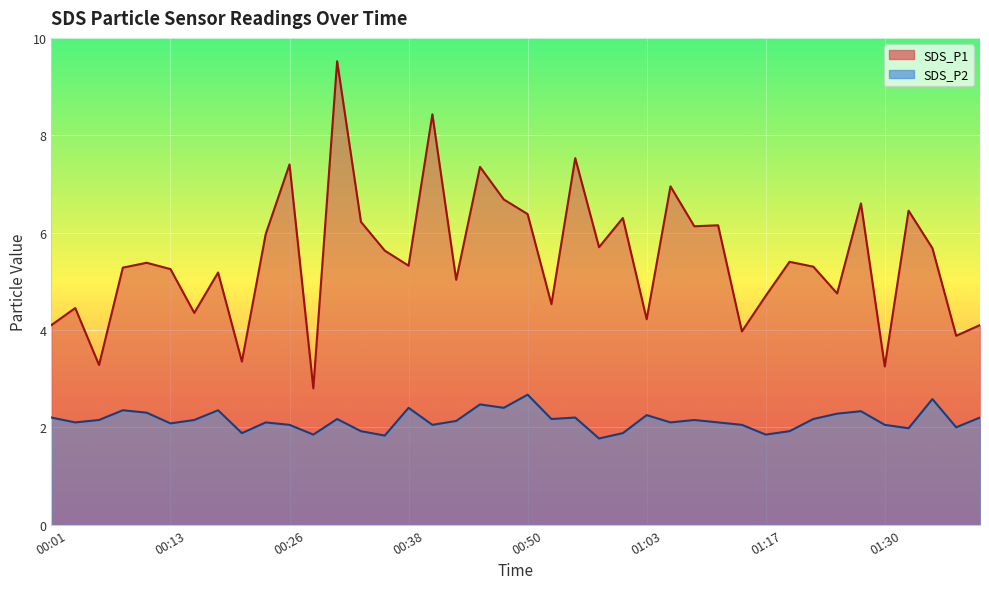

What position from the right is 00:55?

18